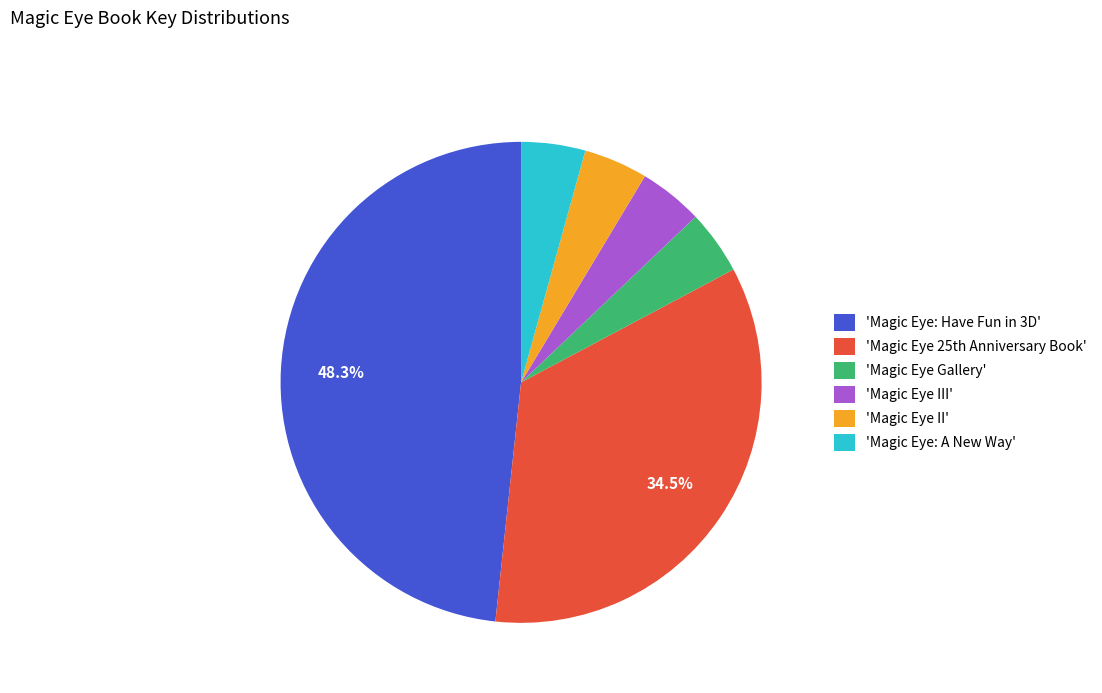

Between 'Magic Eye Gallery' and 'Magic Eye: Have Fun in 3D', which is larger?

'Magic Eye: Have Fun in 3D'